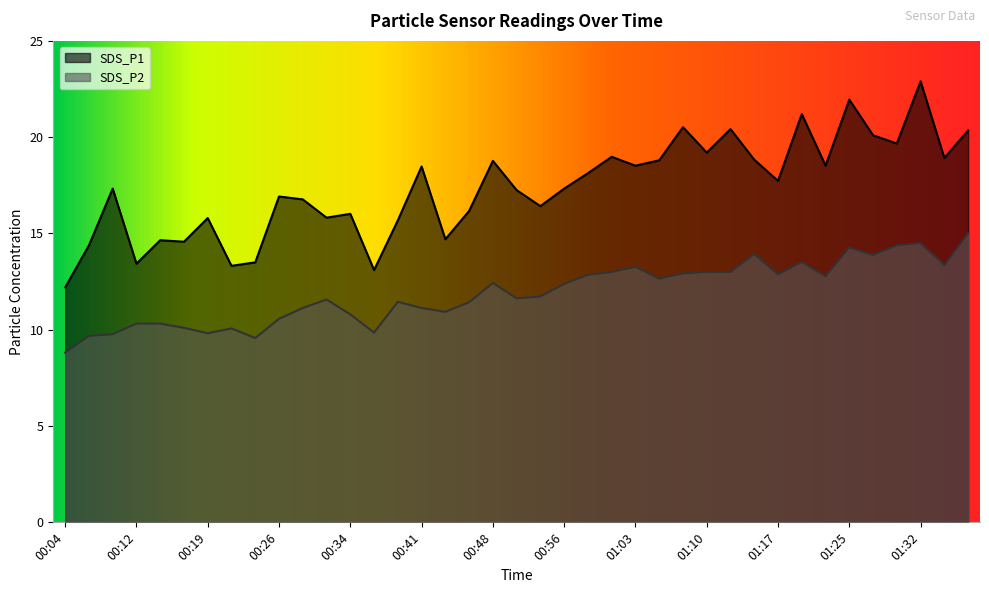

True or false: SDS_P2 and SDS_P1 cross at least once.

False